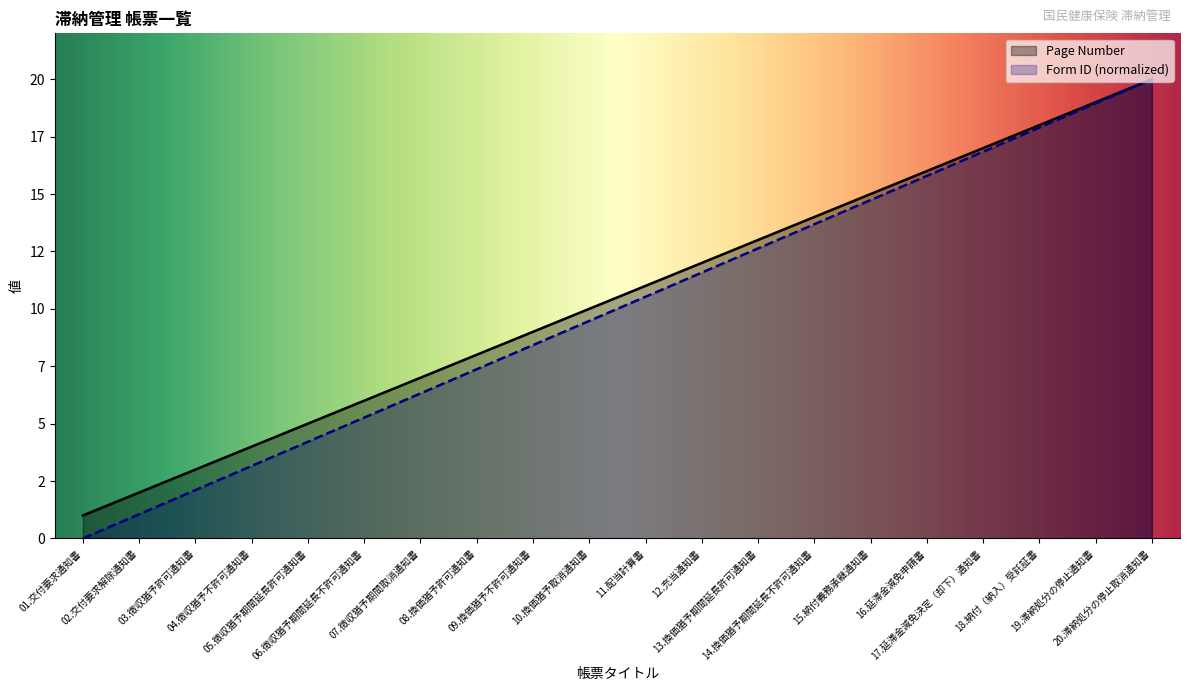

What is the highest value of the Page Number series?

20.0